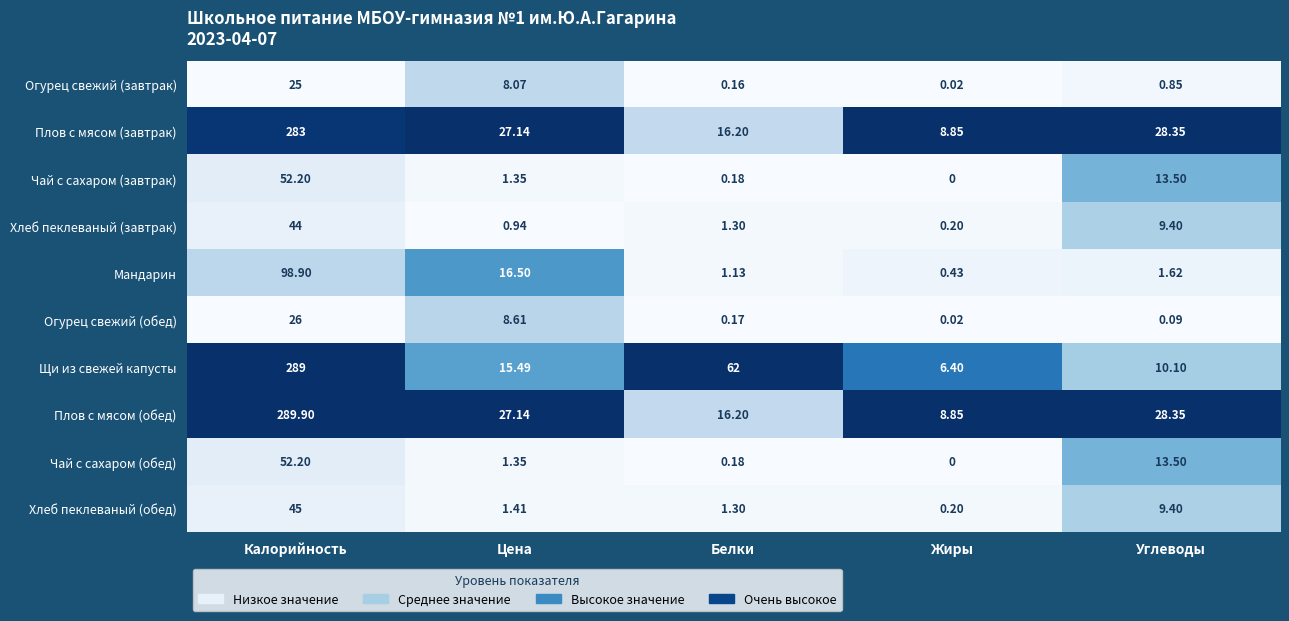

What is the spread (max minus min) of values at Калорийность?

264.9